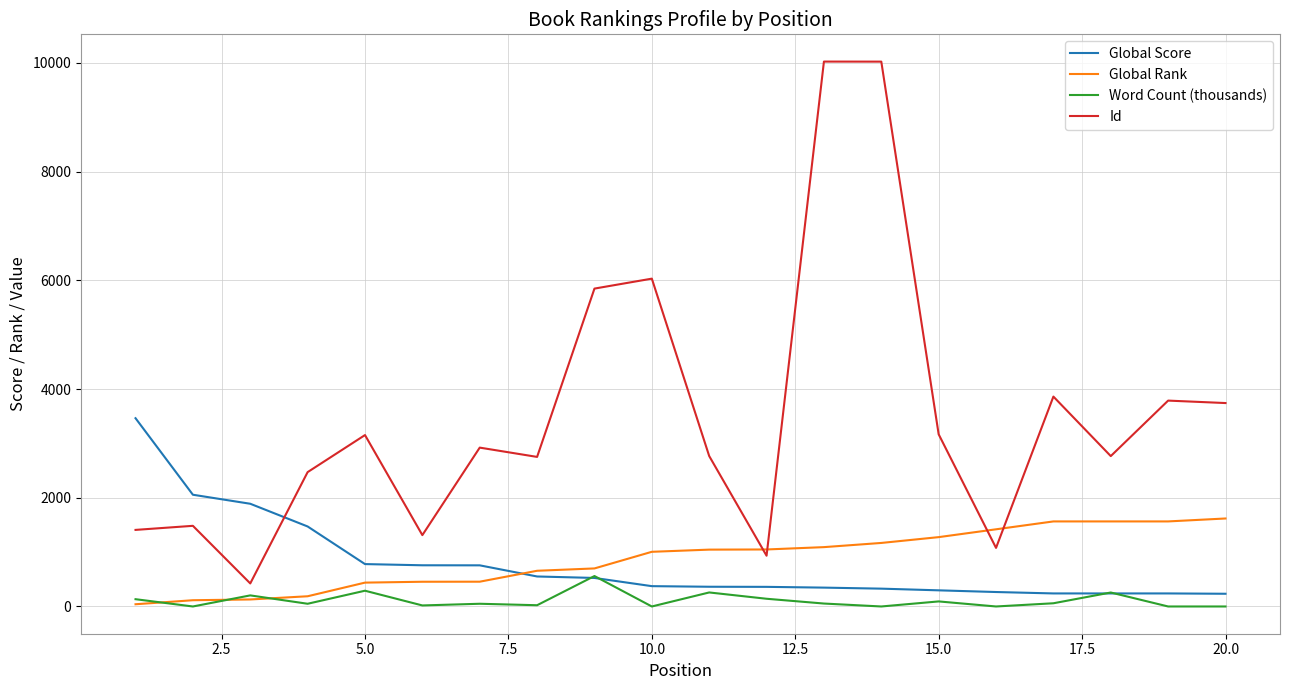

What are all the series names shown in the legend?

Global Score, Global Rank, Word Count (thousands), Id